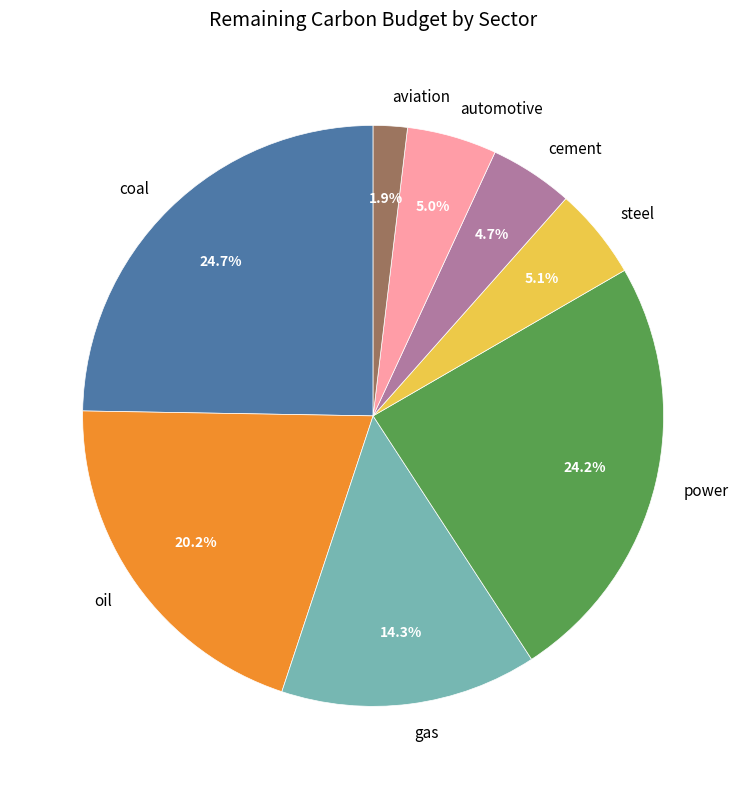

To the nearest percent, what portion does power represent?

24%